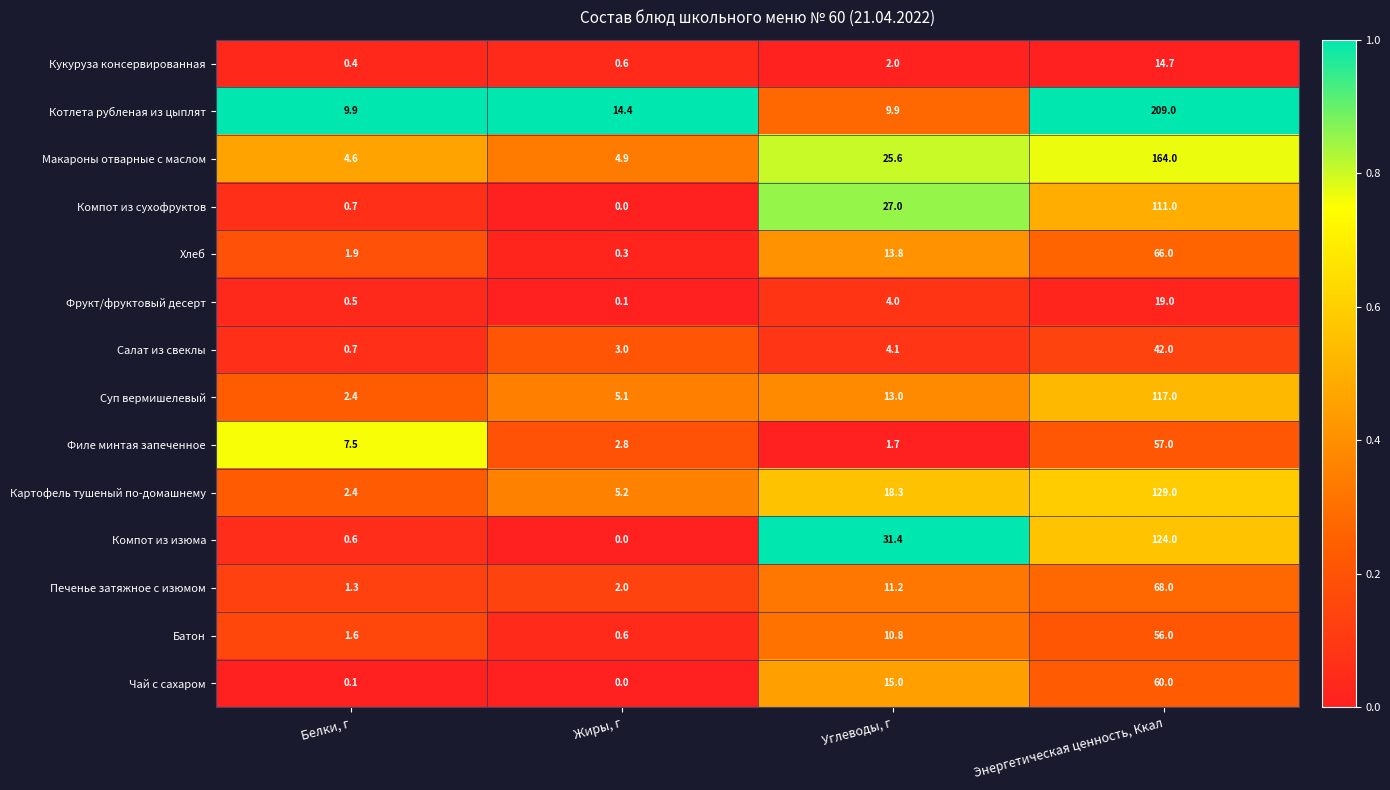

Rank the categories by Макароны отварные с маслом value from lowest to highest.

Белки, г, Жиры, г, Углеводы, г, Энергетическая ценность, Ккал